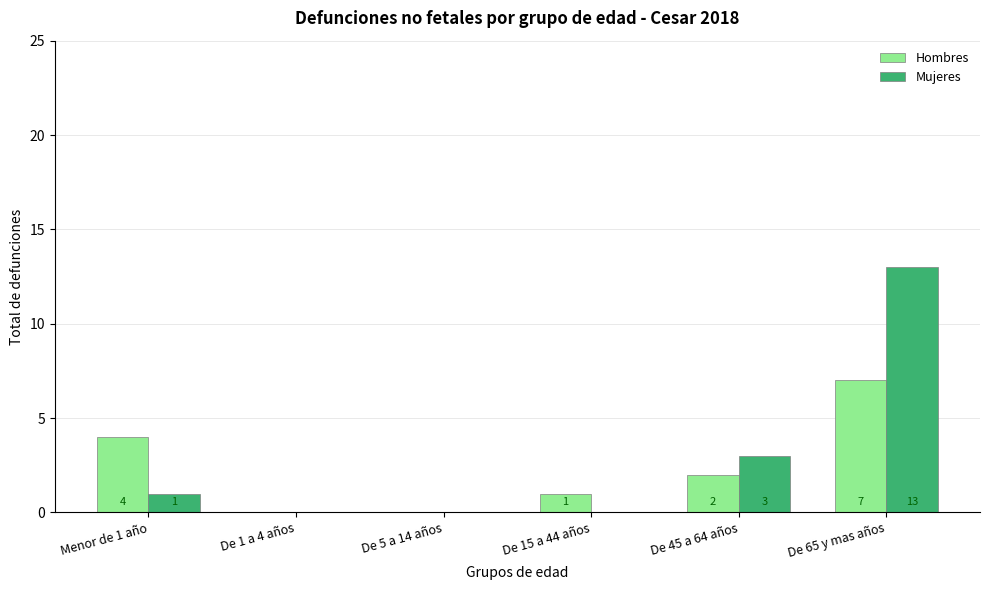

Read the Mujeres value at De 65 y mas años.

13